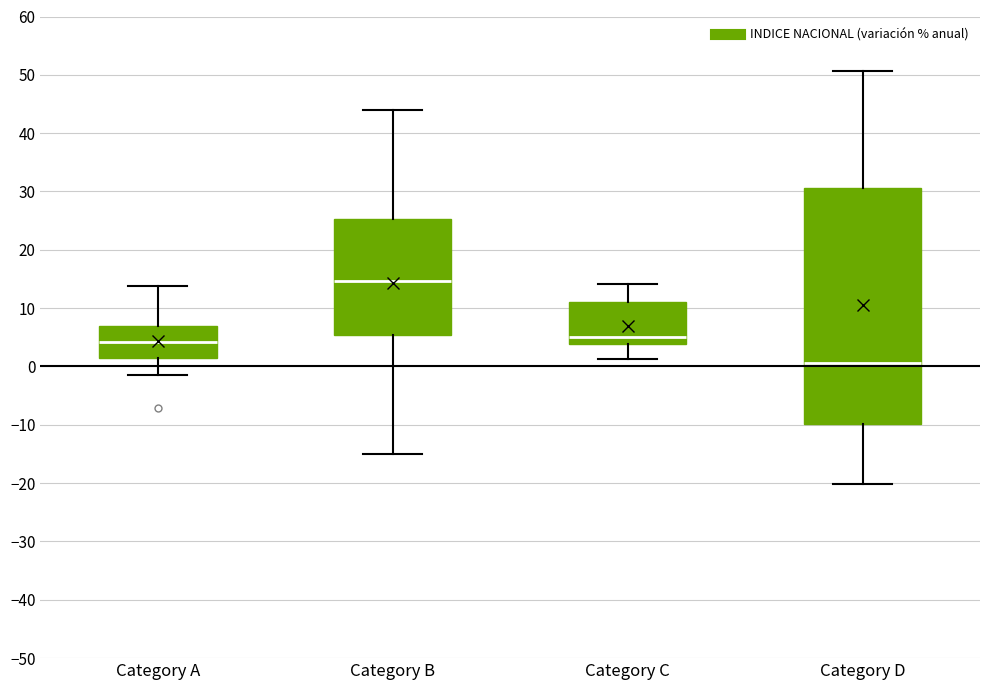

Reading left to right, transcribe this box plot: for each box, give where its median line is, the range the box spans, and where its two whiskers end, as read against the y-axis. The values are not printed on the chart, so give them approximately, as read against the axis.

Category A: median 4, box 1 to 7, whiskers -1 to 14
Category B: median 15, box 5 to 25, whiskers -15 to 44
Category C: median 5, box 4 to 11, whiskers 1 to 14
Category D: median 1, box -10 to 31, whiskers -20 to 51